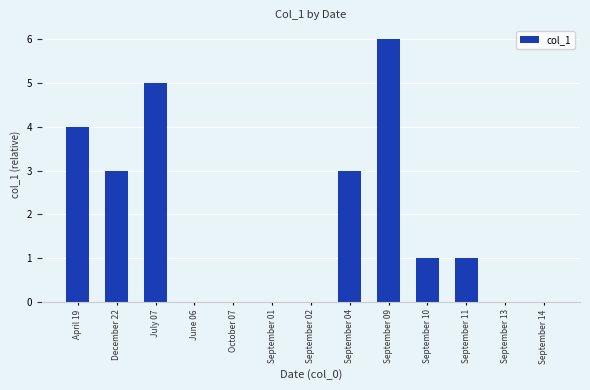

What is the difference between the values at September 14 and September 04?

3